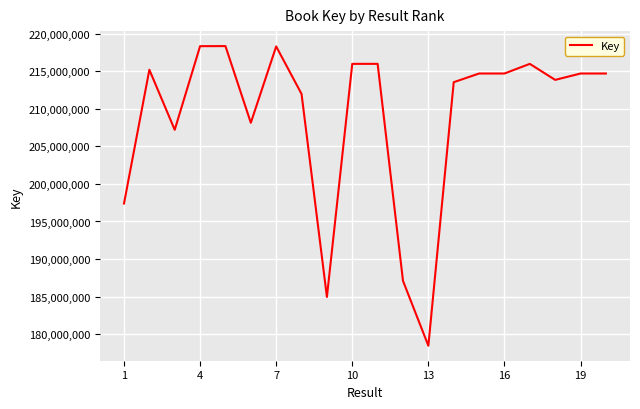

What is the difference between the maximum and minimum values?

39866599